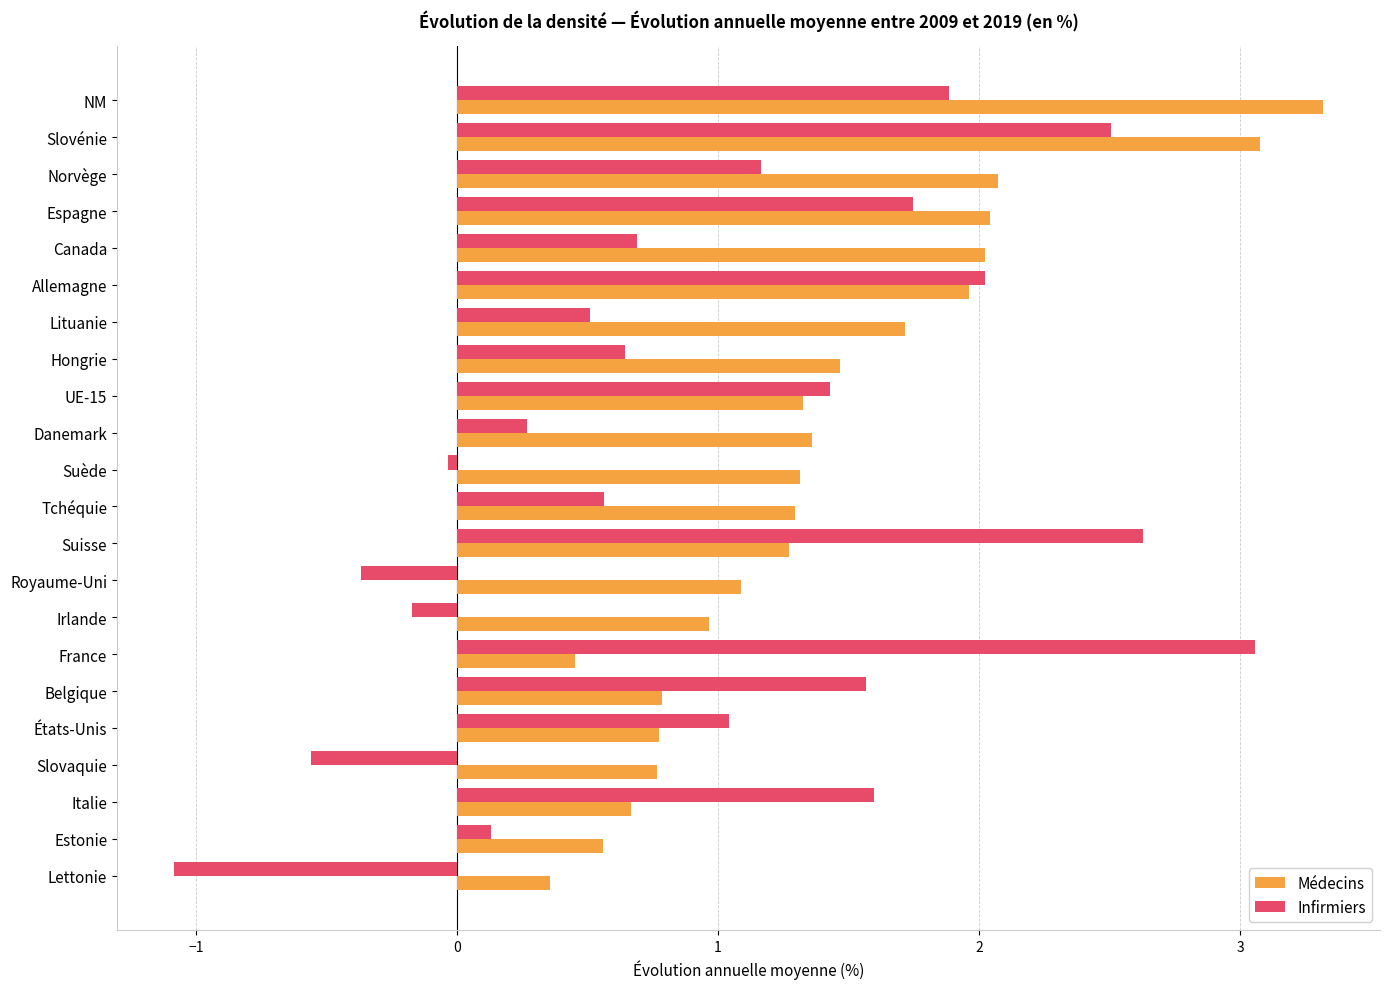

What are all the series names shown in the legend?

Médecins, Infirmiers